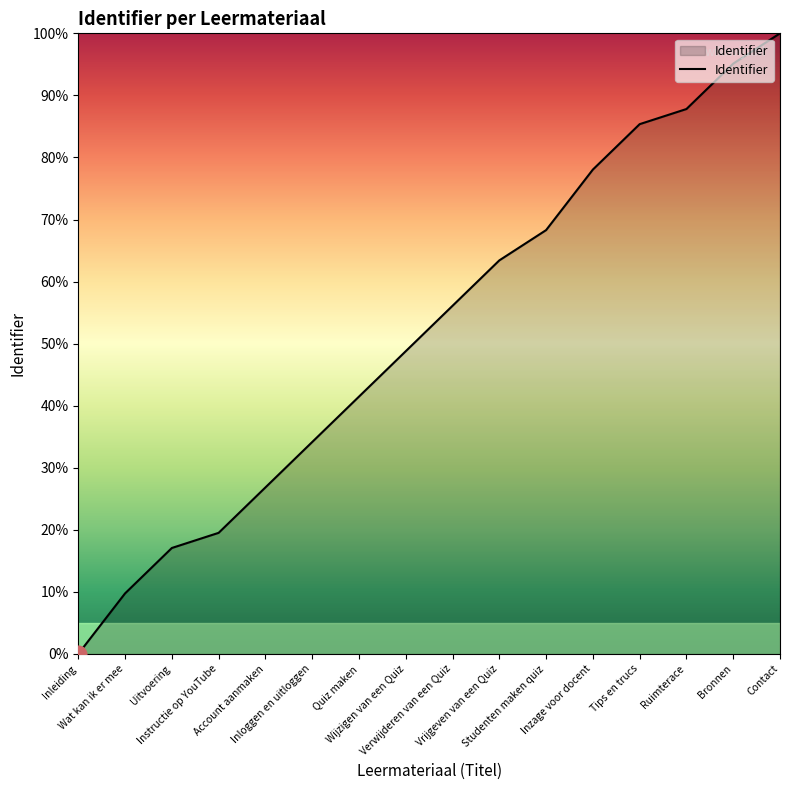

What is the greatest value displayed?

100.0